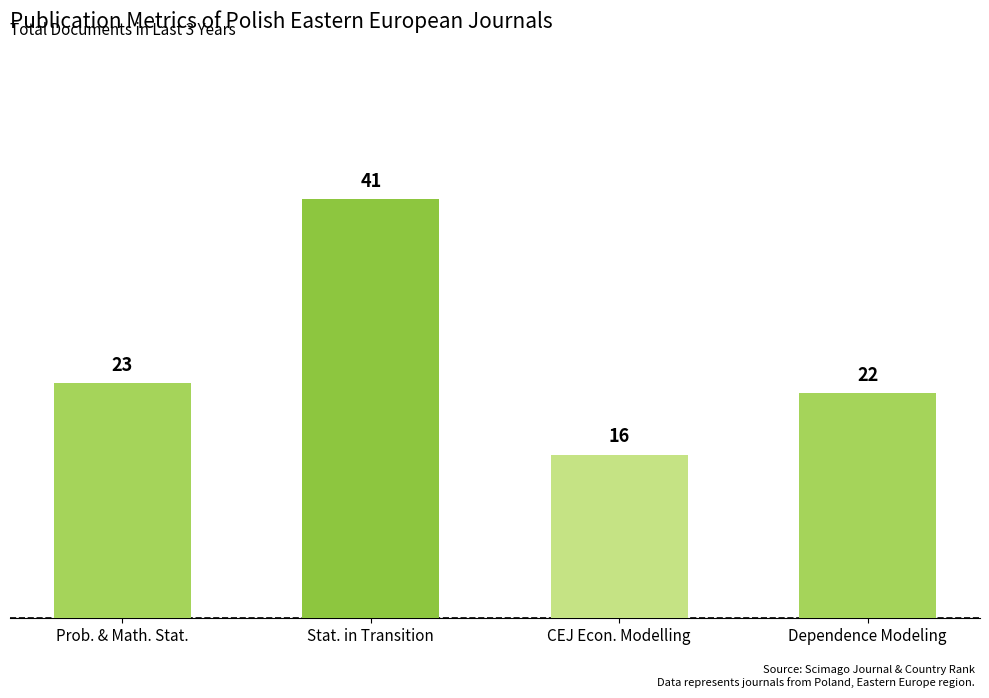

What is the label of the 1st bar from the left?

Prob. & Math. Stat.